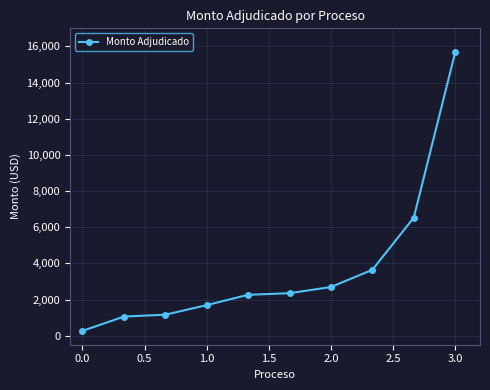

Is this an area chart (filled region under the line)?

No